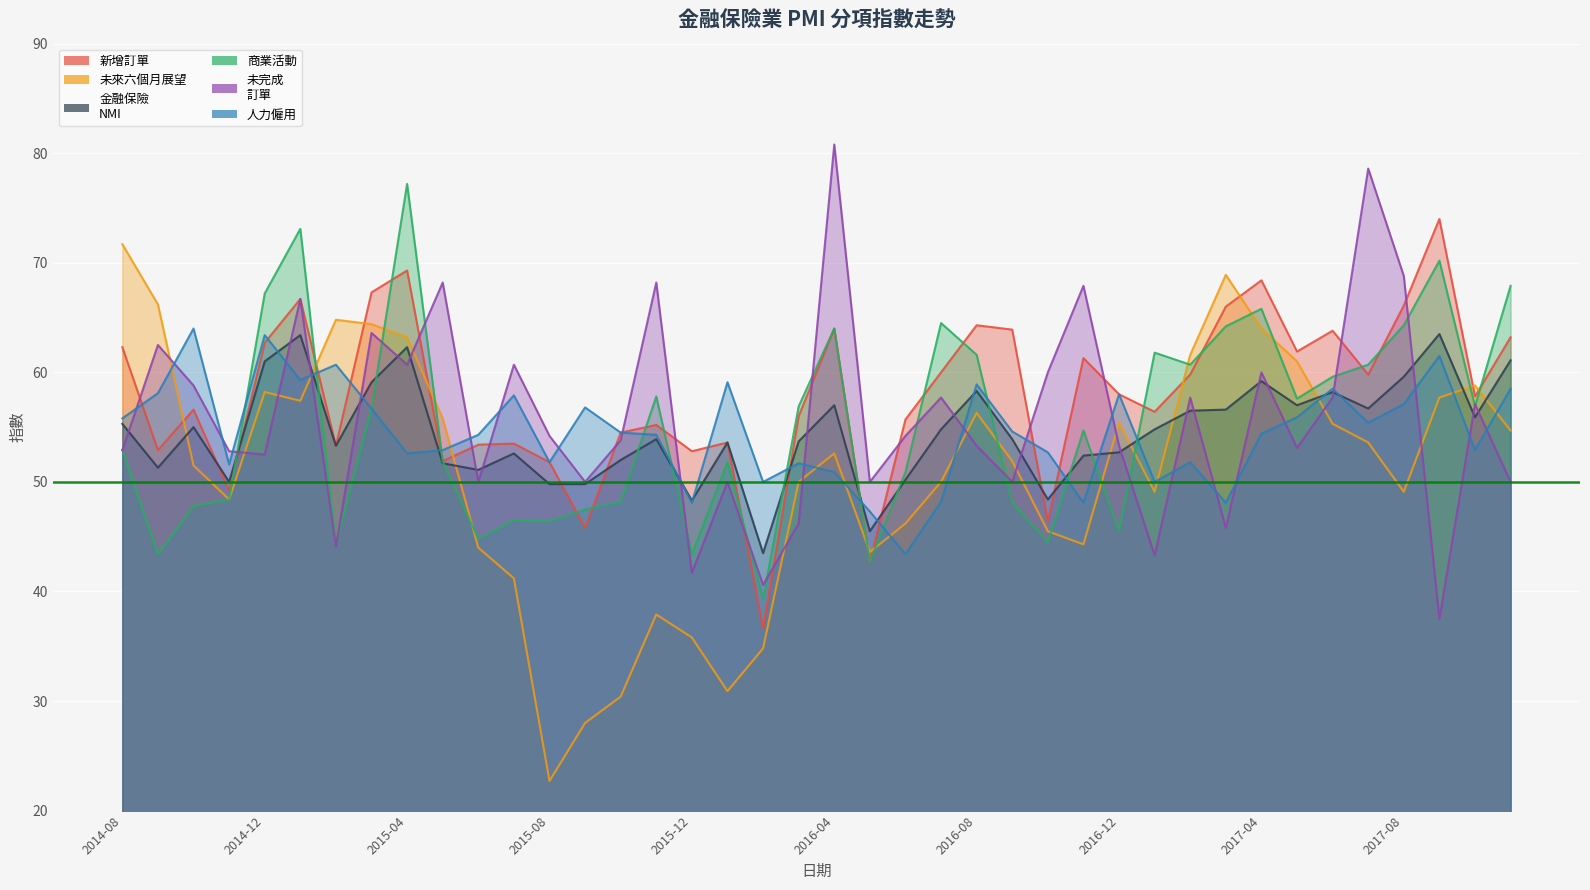

Rank the categories by 金融保險
NMI value from highest to lowest.

2017-09, 2015-01, 2015-04, 2017-11, 2014-12, 2017-08, 2017-04, 2015-03, 2016-08, 2017-06, 2016-04, 2017-05, 2017-07, 2017-03, 2017-02, 2017-10, 2014-08, 2014-10, 2016-07, 2017-01, 2015-11, 2016-09, 2016-03, 2016-01, 2015-02, 2016-12, 2015-07, 2016-11, 2015-10, 2015-05, 2014-09, 2015-06, 2016-06, 2014-11, 2015-08, 2015-09, 2016-10, 2015-12, 2016-05, 2016-02